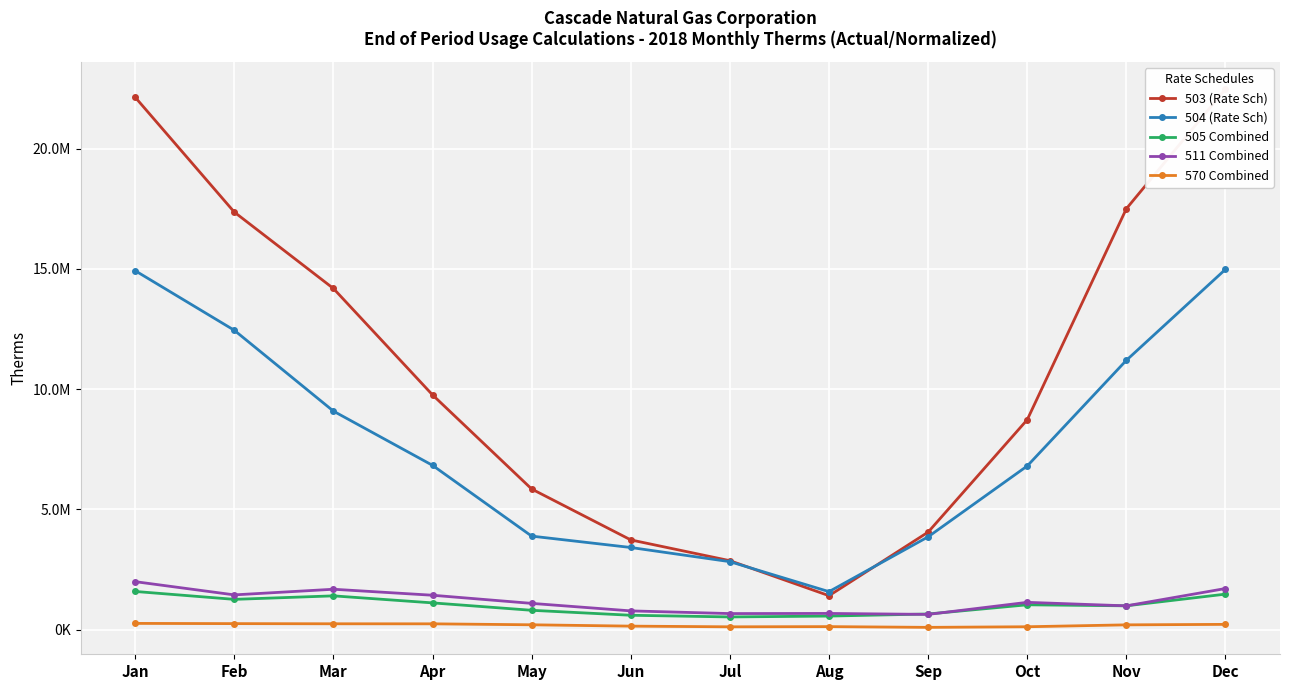

What is the lowest value of the 505 Combined series?

526816.9